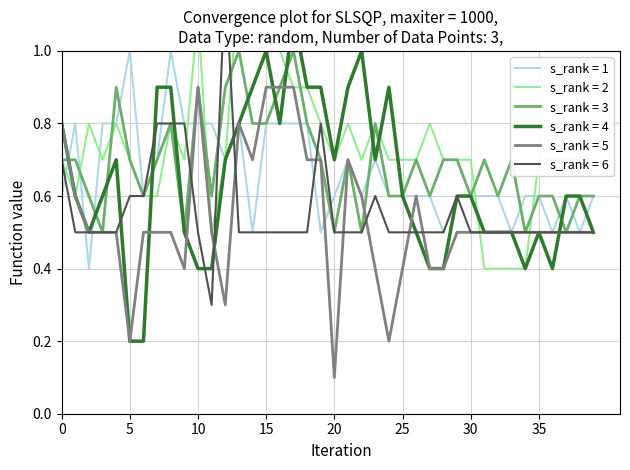

Does the chart display data point markers on the line(s)?

No